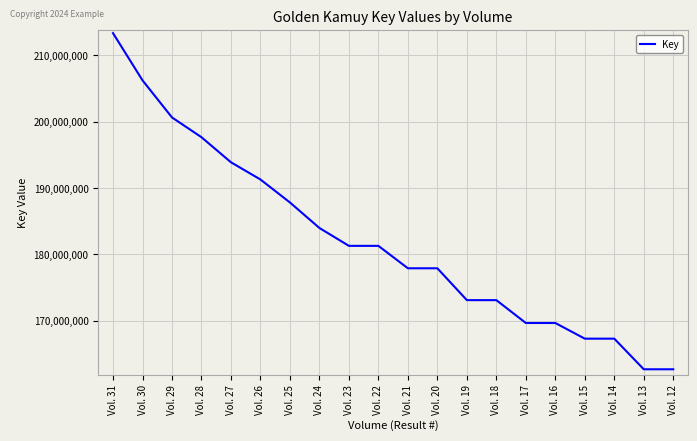

Which label corresponds to the largest value in the chart?

Vol. 31